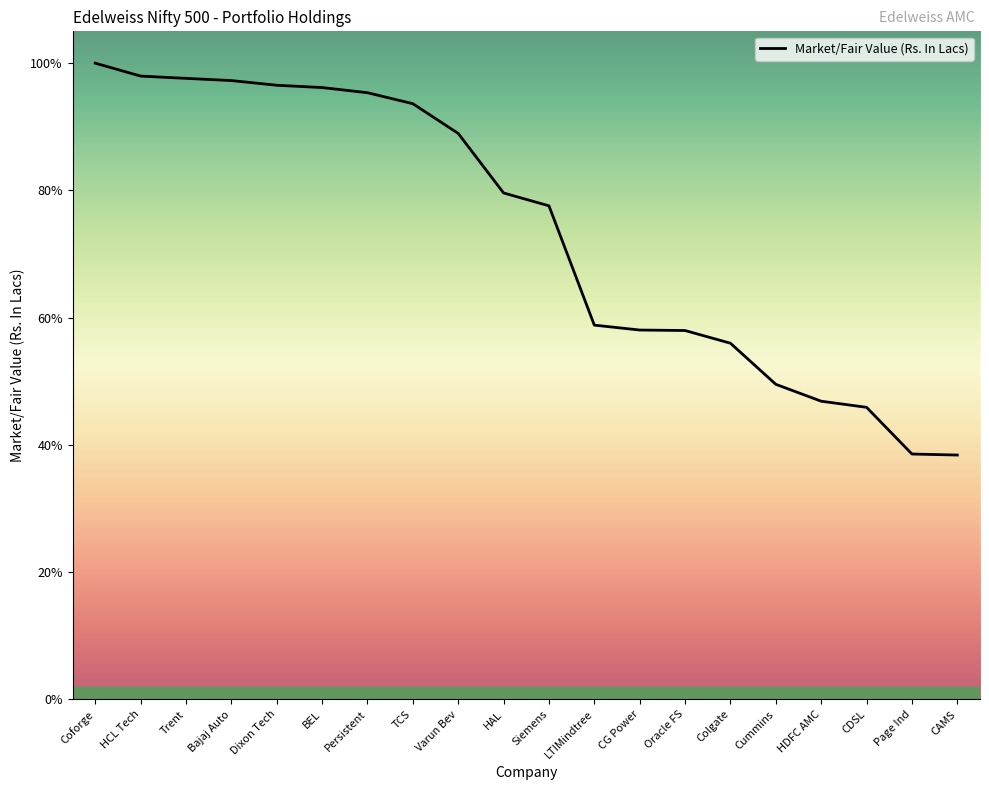

At which category does the chart reach its peak across all series?

Coforge